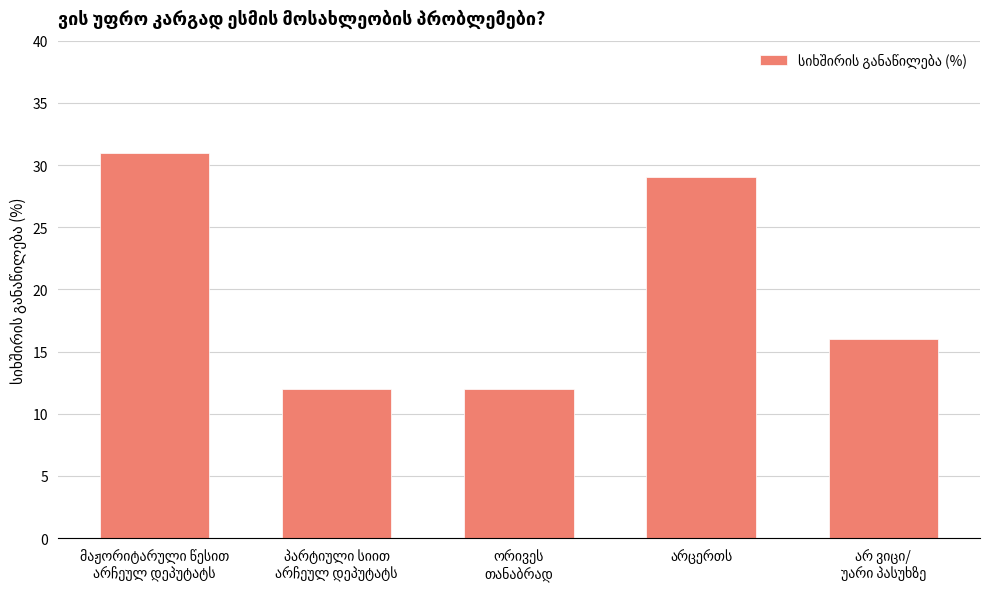

What is the value of the 1st bar from the left?

31